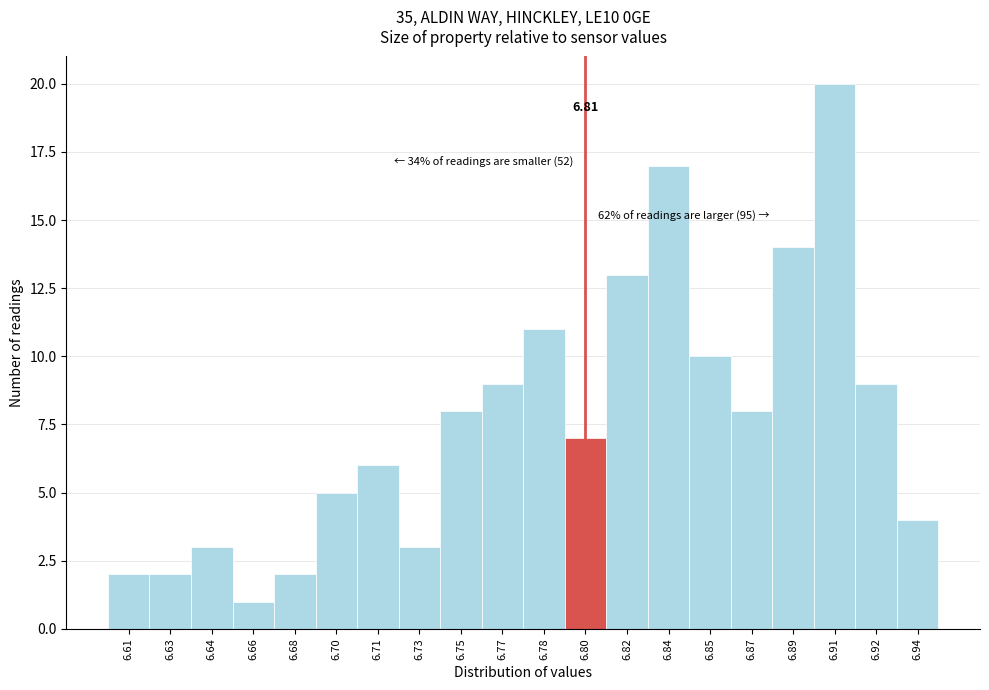

Over which range of the x-axis is the bar tallest?

6.898 to 6.916